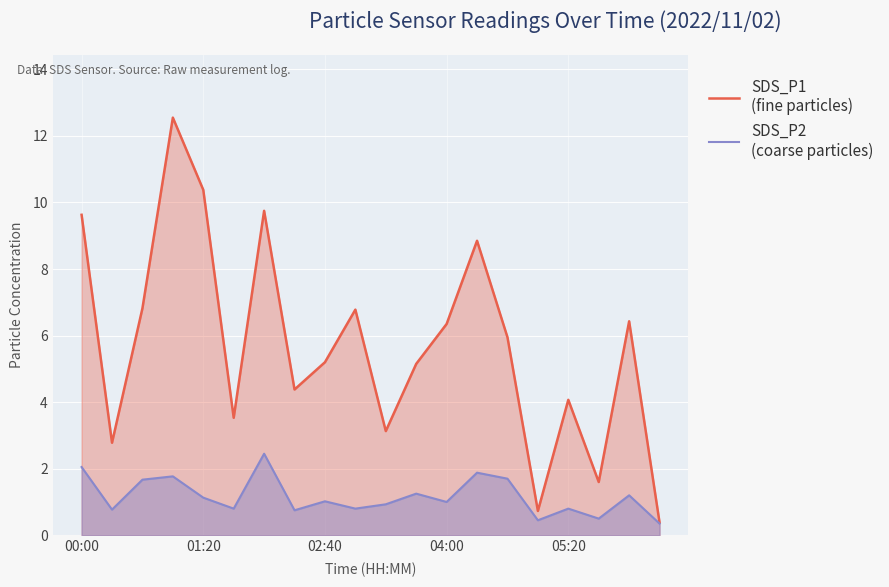

What is the label of the 1st point from the left?

00:00